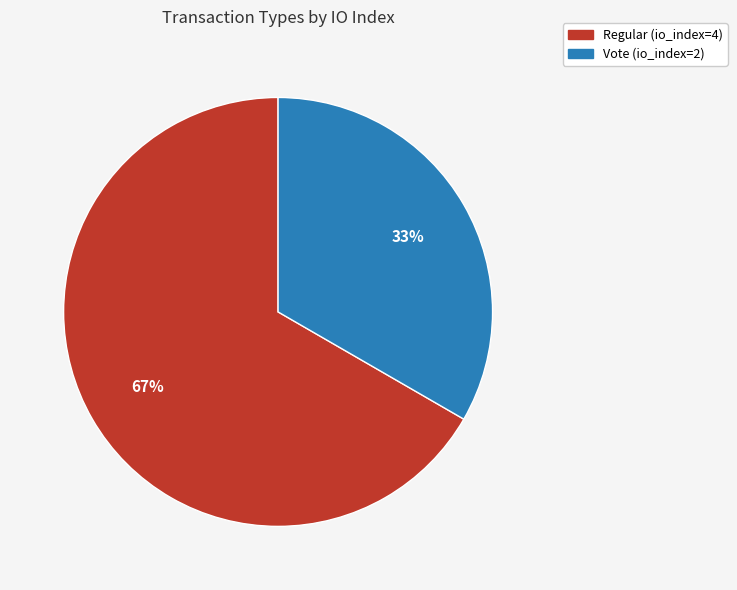

Combined, do Vote (io_index=2) and Regular (io_index=4) account for over 50%?

Yes